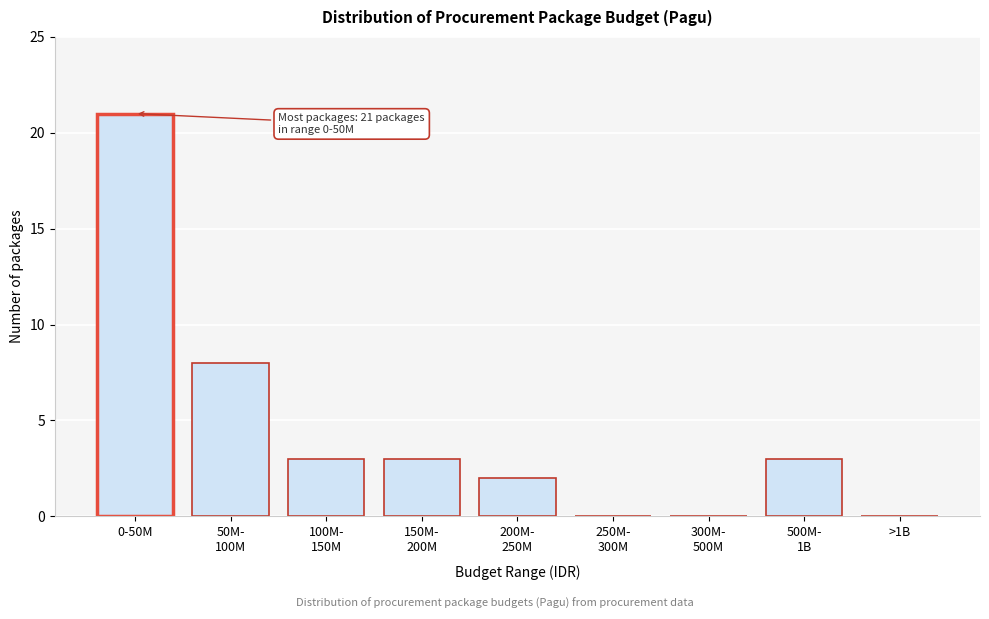

What is the maximum value shown in the chart?

21